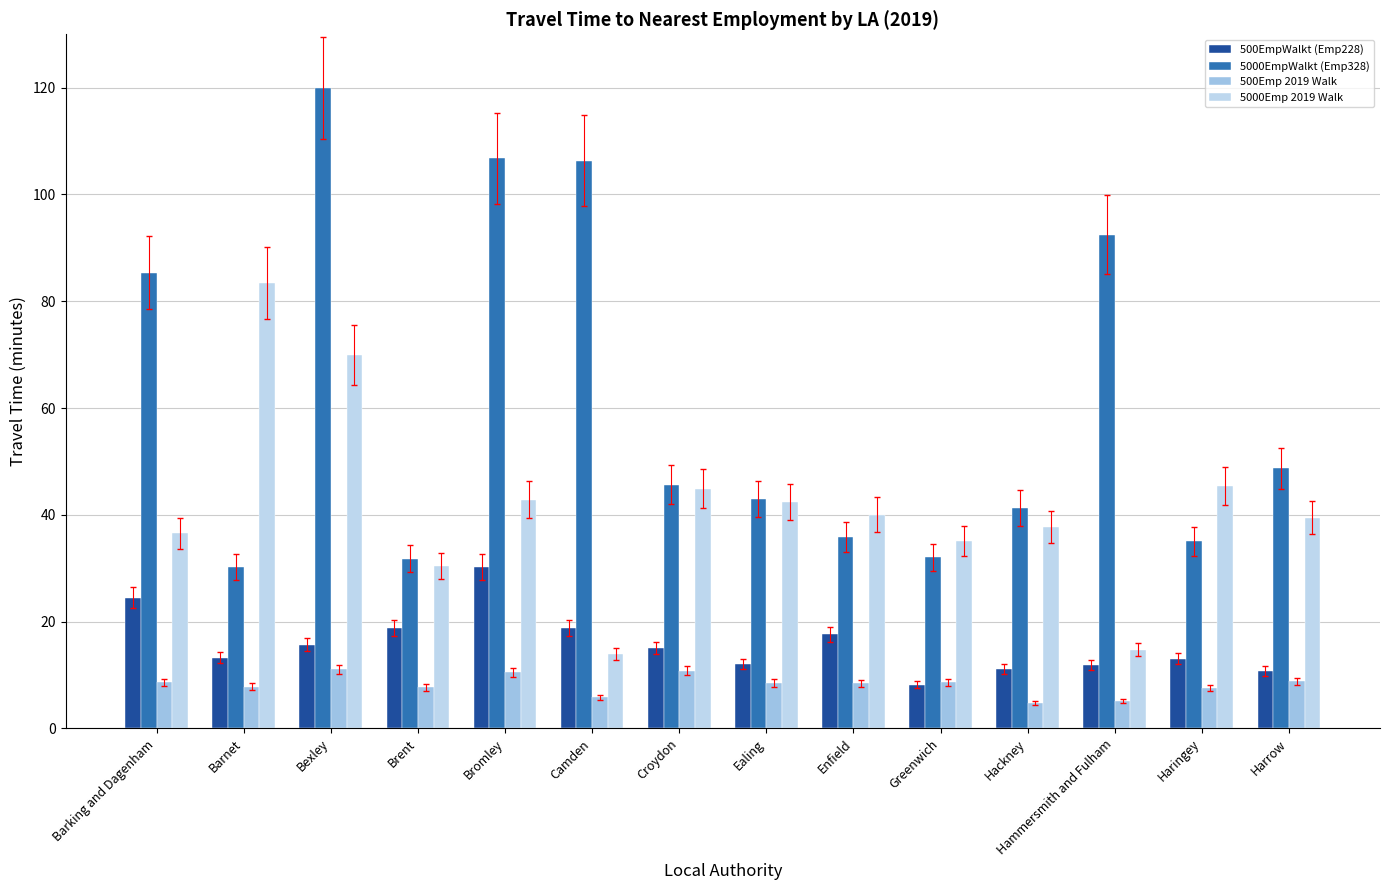

Rank the categories by 500EmpWalkt (Emp228) value from lowest to highest.

Greenwich, Harrow, Hackney, Hammersmith and Fulham, Ealing, Haringey, Barnet, Croydon, Bexley, Enfield, Brent, Camden, Barking and Dagenham, Bromley